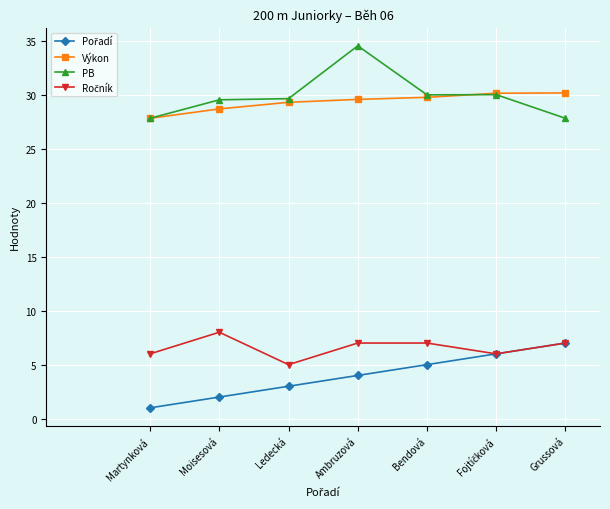

What is the spread (max minus min) of values at Moisesová?

27.5